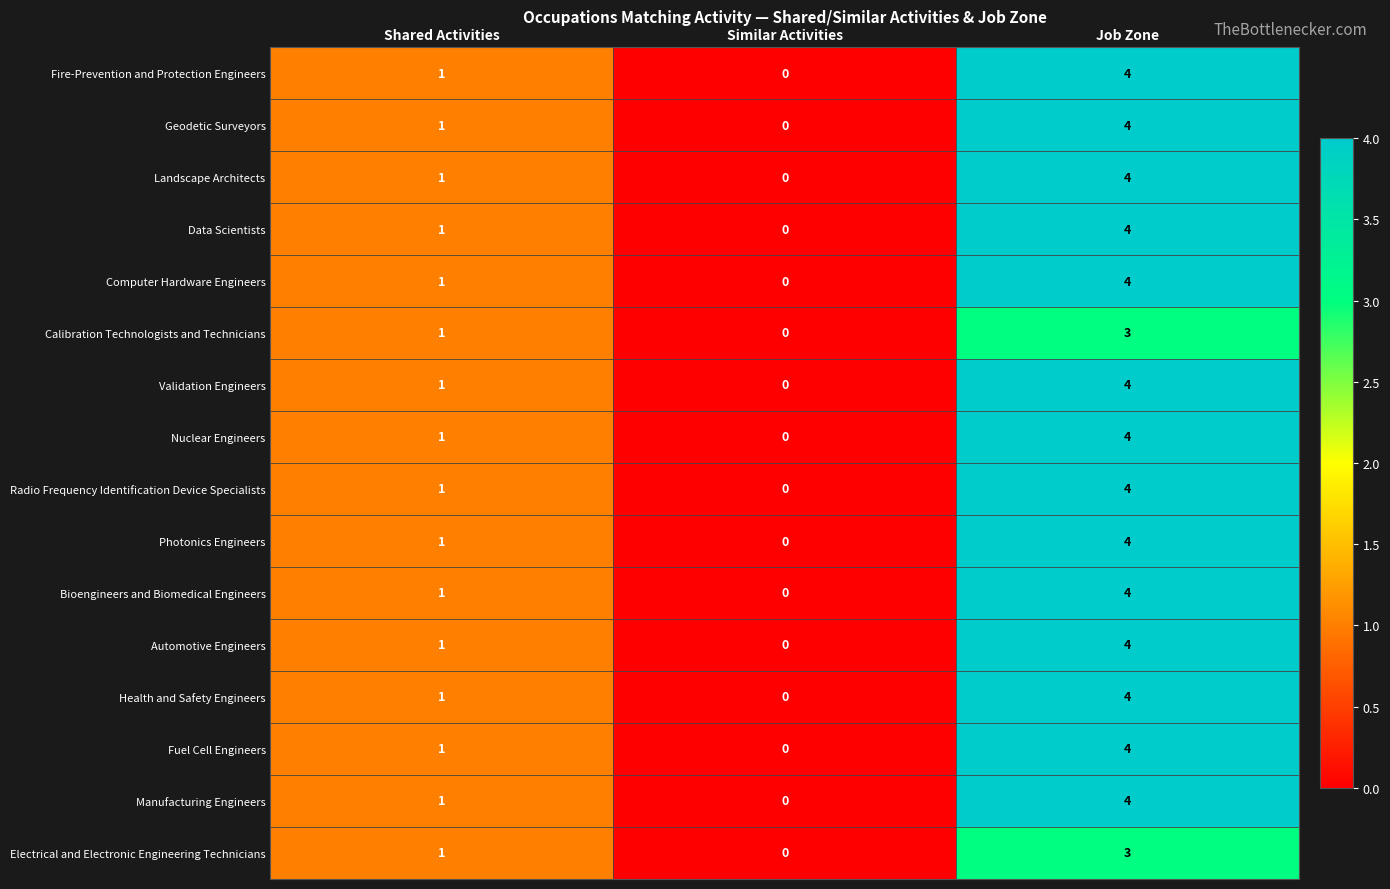

Where is Health and Safety Engineers nearest to the value 2?

Shared Activities